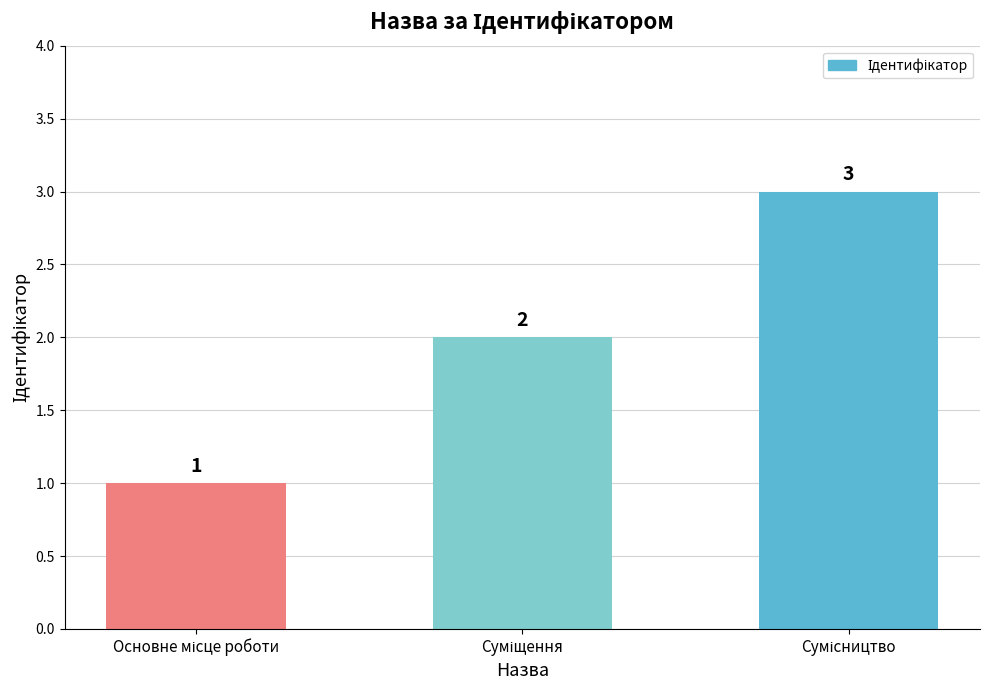

What is the value of the 1st bar from the left?

1